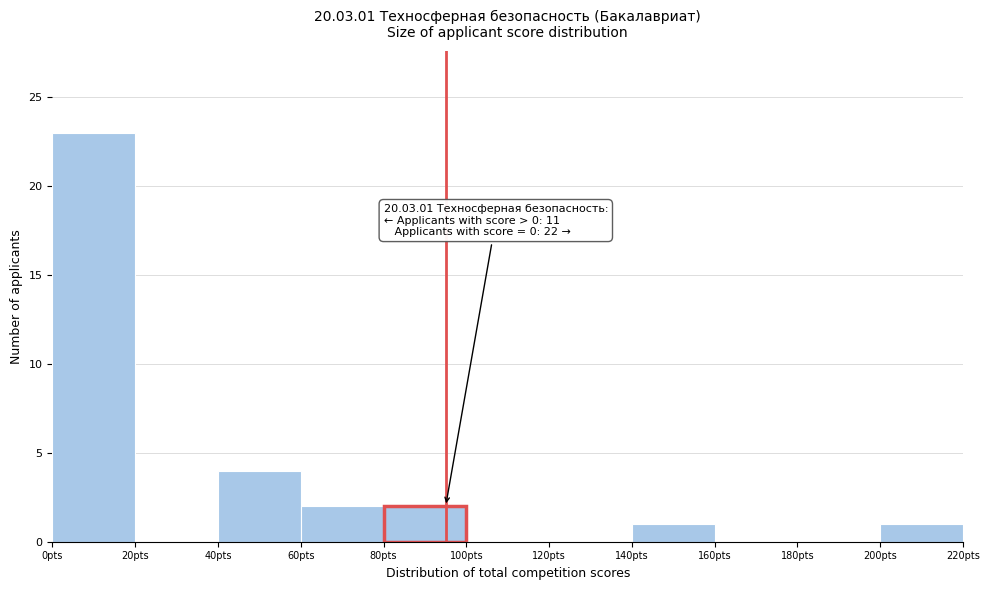

Which range on the x-axis has the tallest bar?

0 to 20